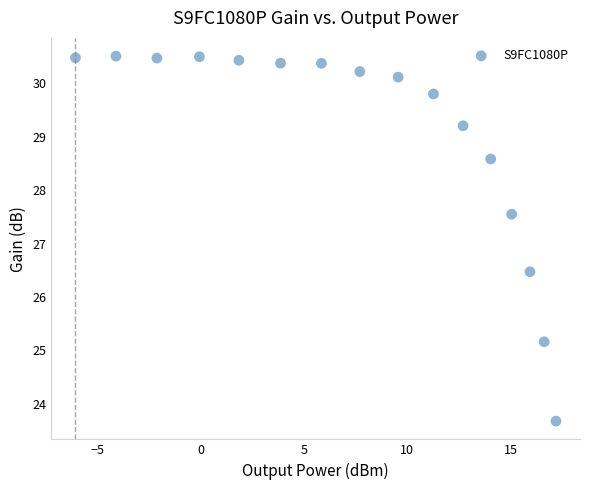

What is the range of X values (max minus min)?

23.2